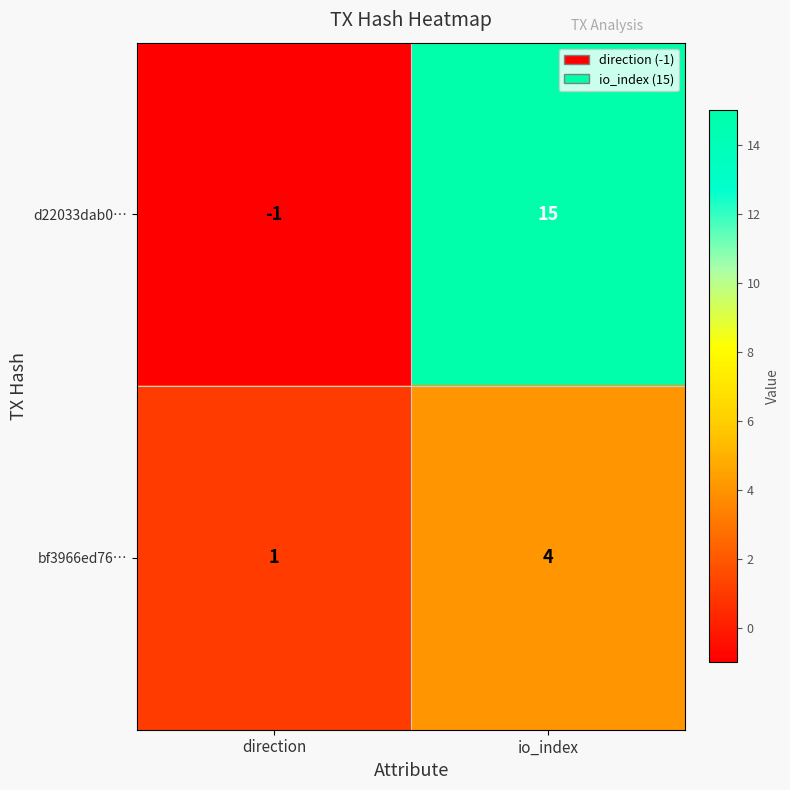

Which series changed the most between direction and io_index?

d22033dab0…